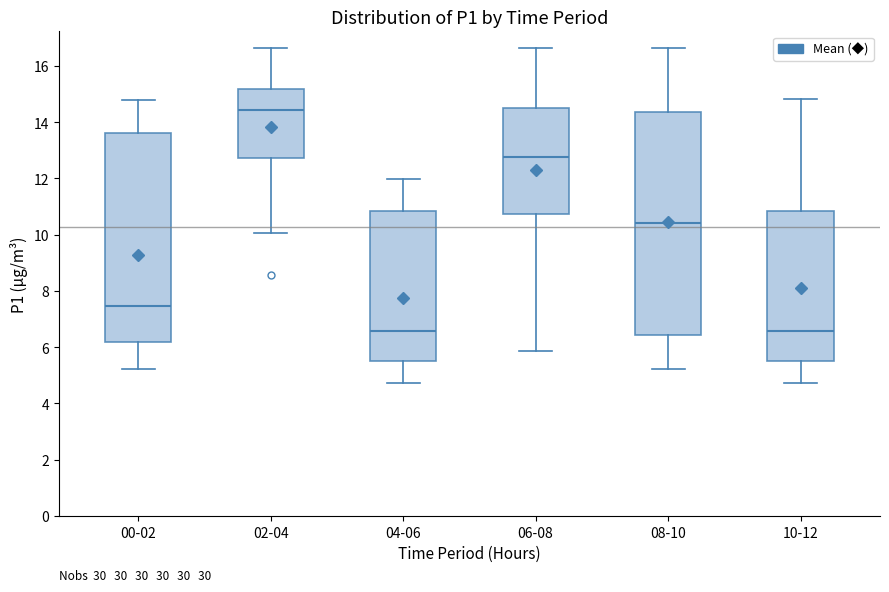

Which box is the tallest, from its lower edge to its upper edge?

08-10